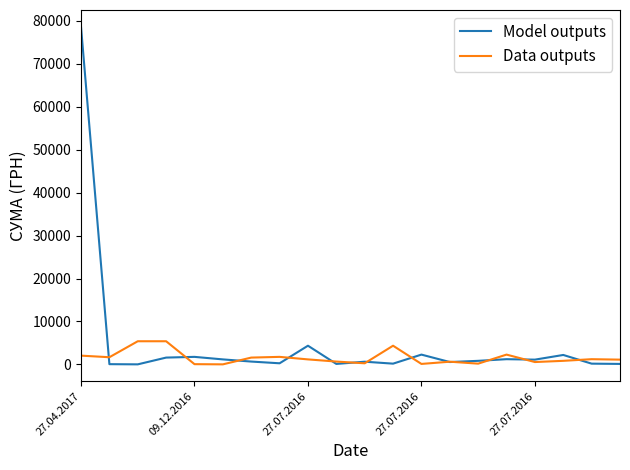

What is the maximum value shown in the chart?

78600.0